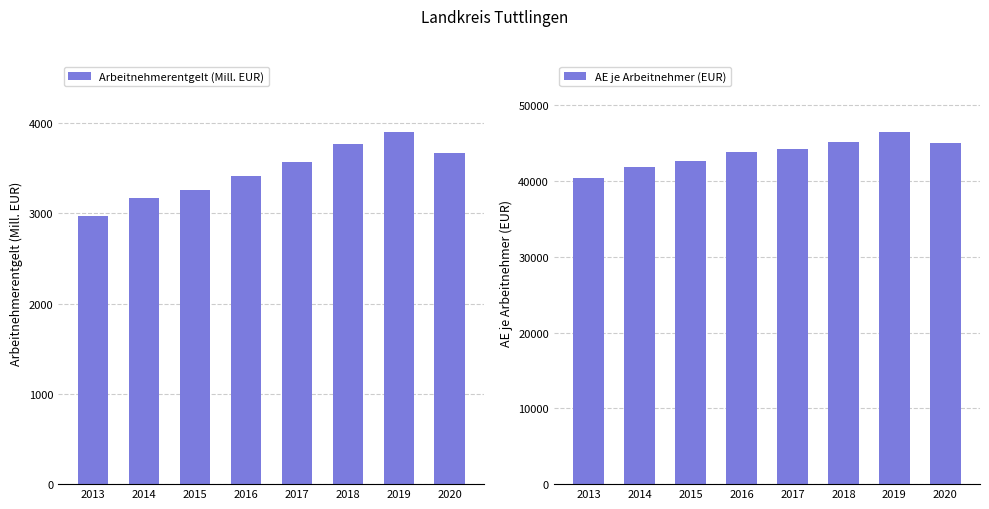

At how many categories does at least one series exceed 8108?

8